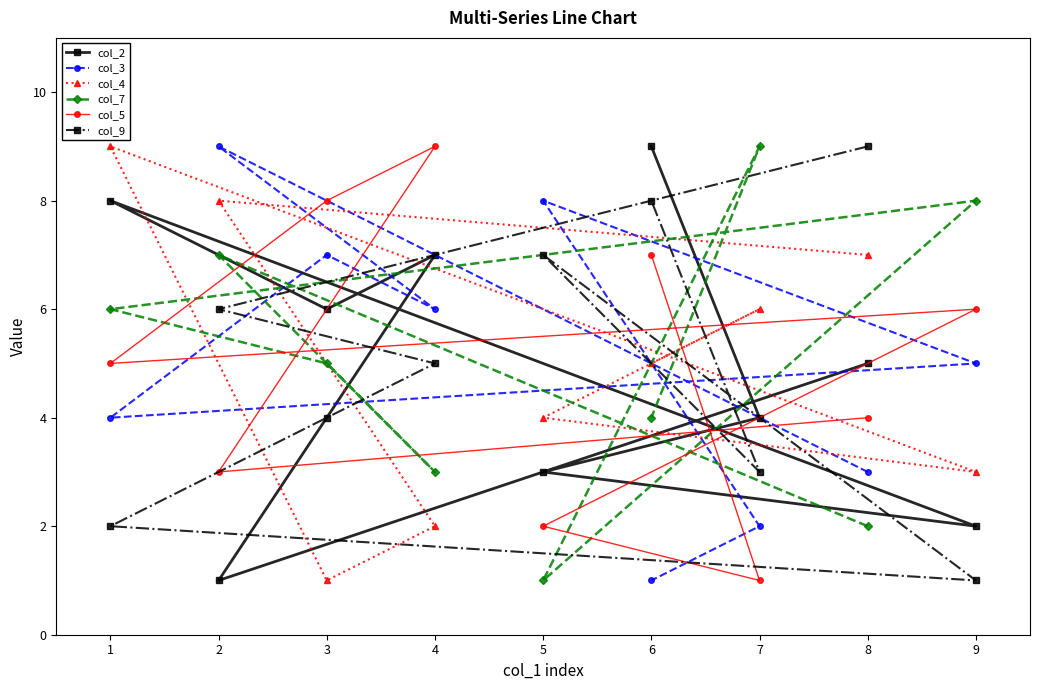

What is the average value of the col_3 series?

5